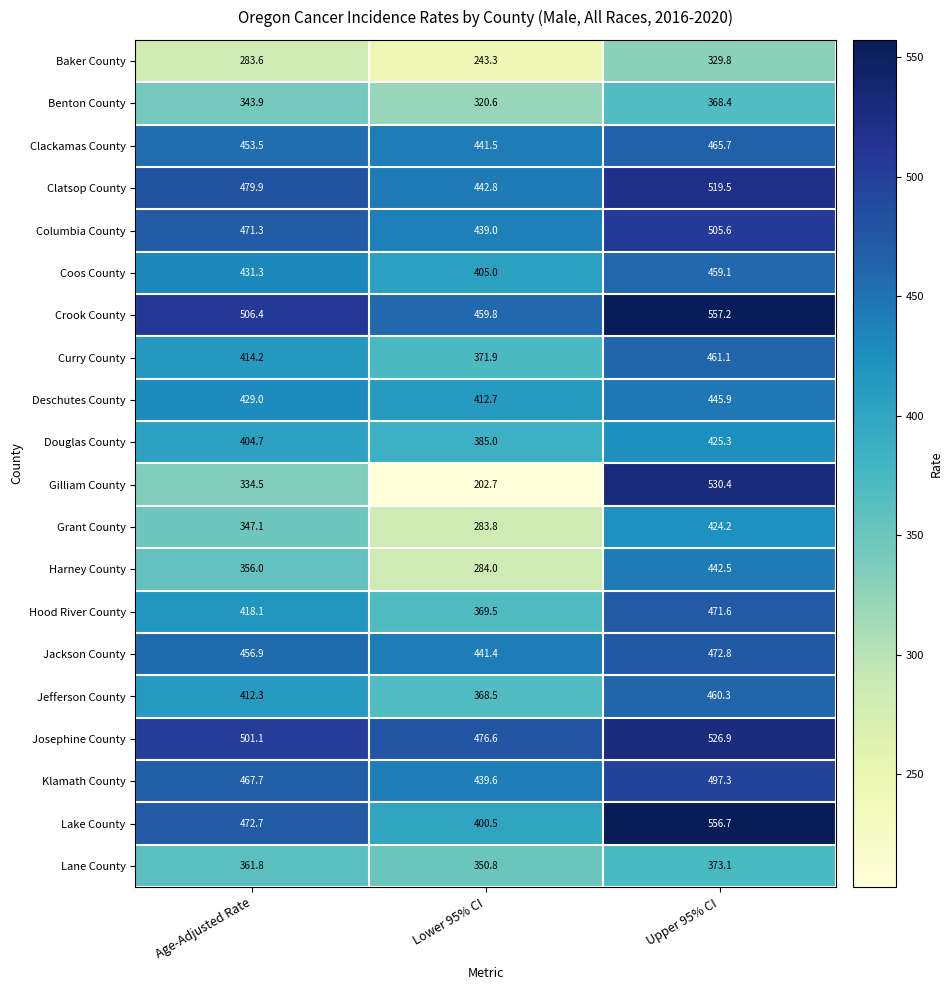

At which category does the chart reach its peak across all series?

Upper 95% CI